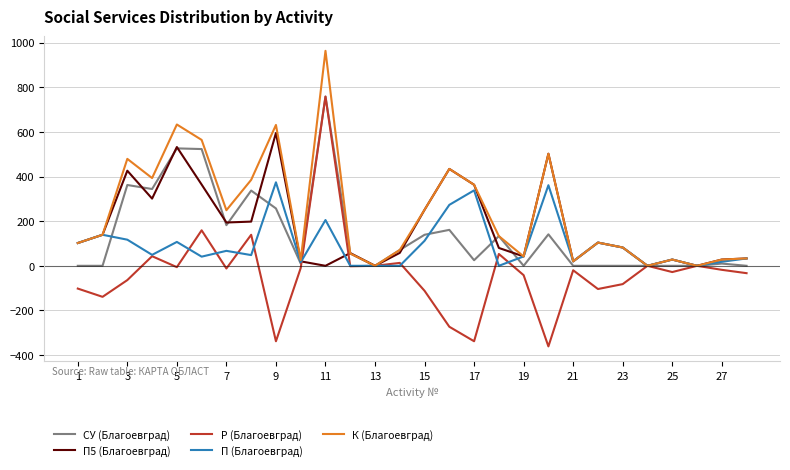

What is the sum of all П5 (Благоевград) values?

4953